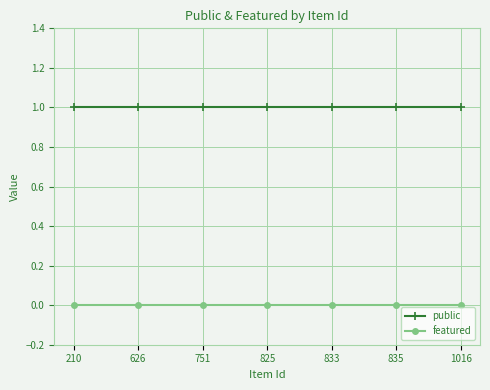

Count the number of categories in the chart.

7